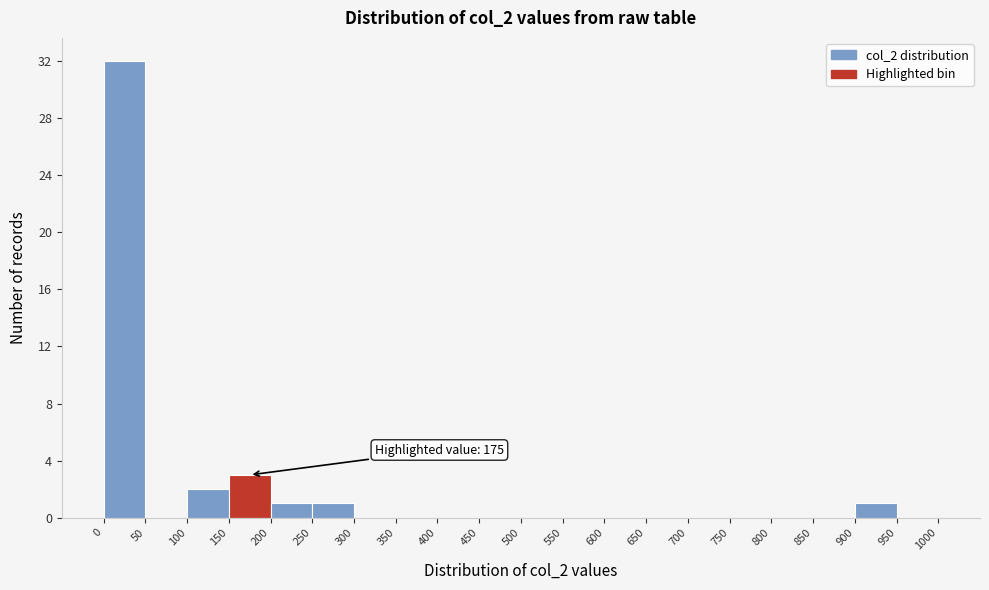

Over which range of the x-axis is the bar tallest?

0 to 50